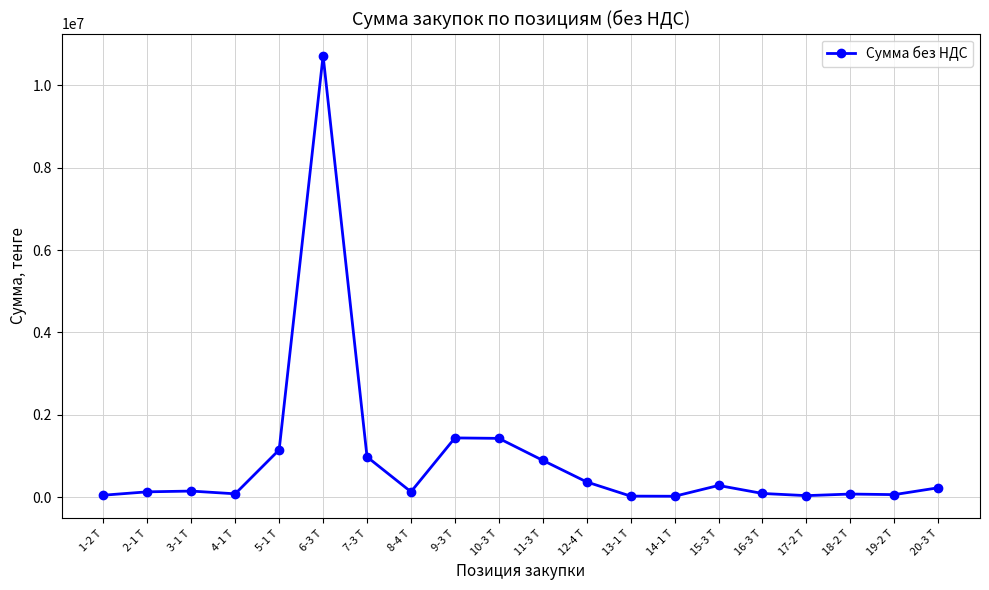

How many distinct data groups are displayed?

1